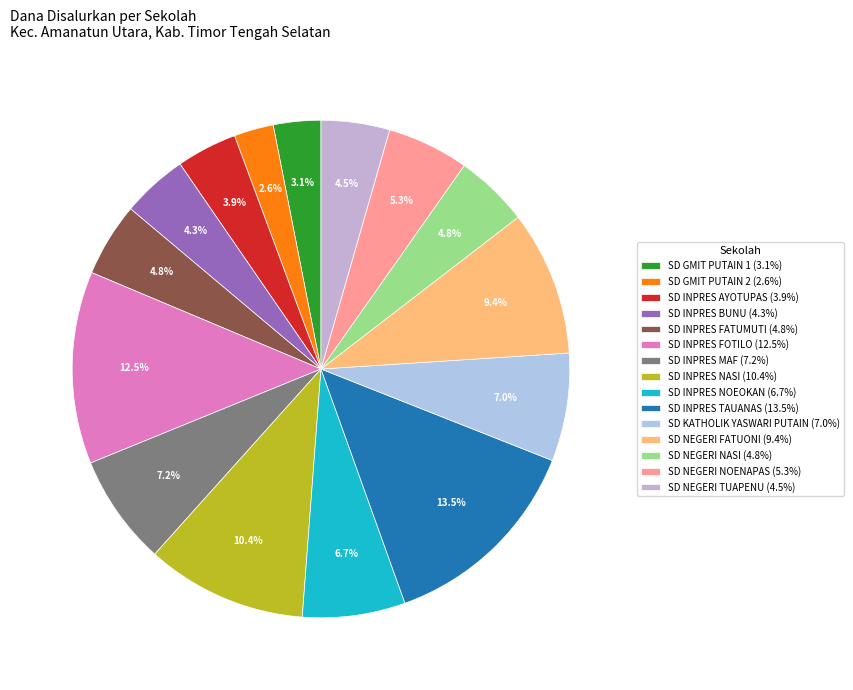

Does SD INPRES BUNU account for over 50% of the chart?

No